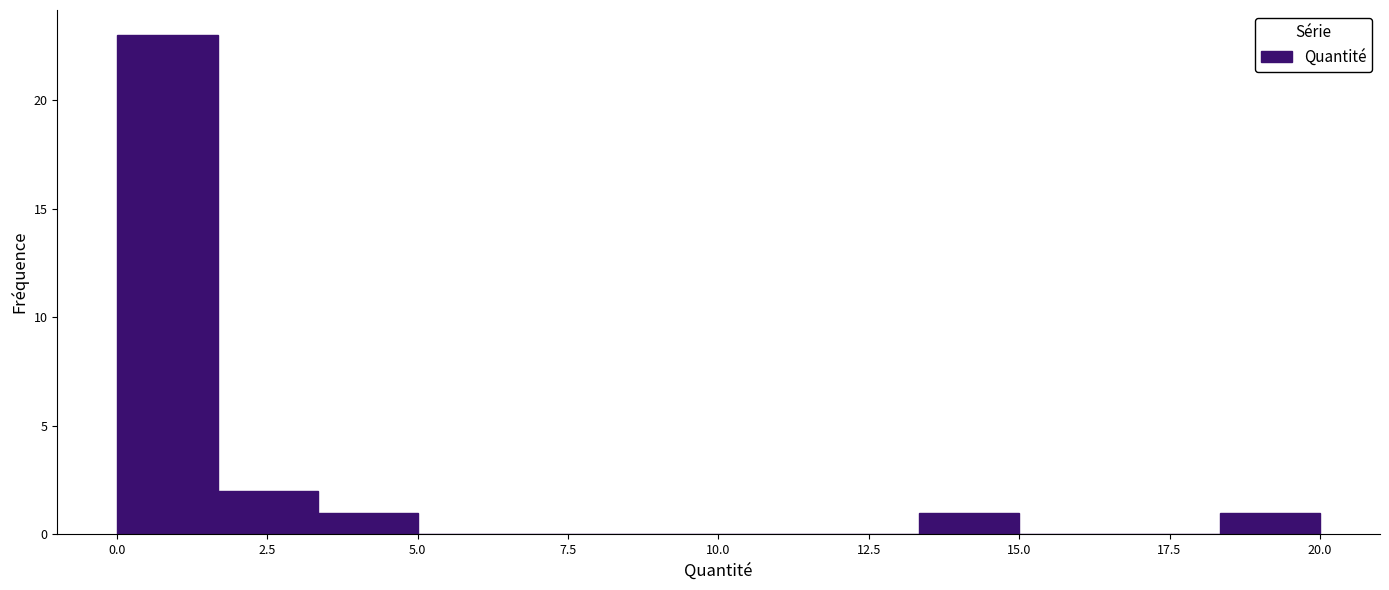

Read against the x-axis, roughly where is the centre of the tallest bar?

1.0